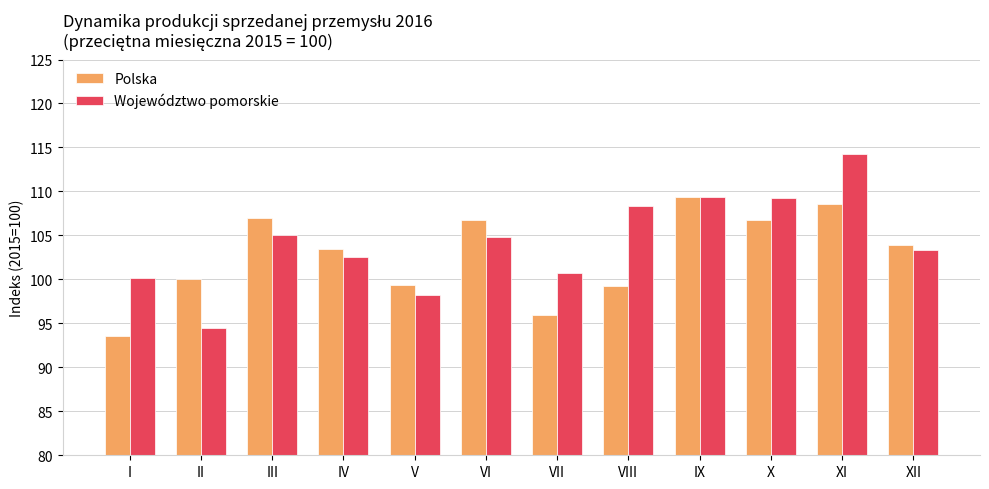

What is the lowest value of the Polska series?

93.6